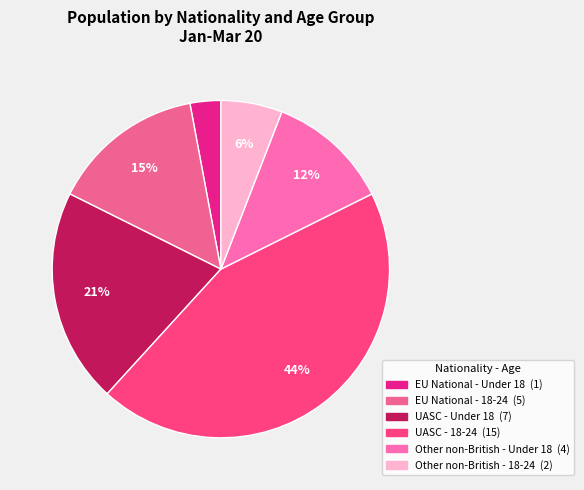

To the nearest percent, what is the difference between the largest and smallest slice percentages?

41%